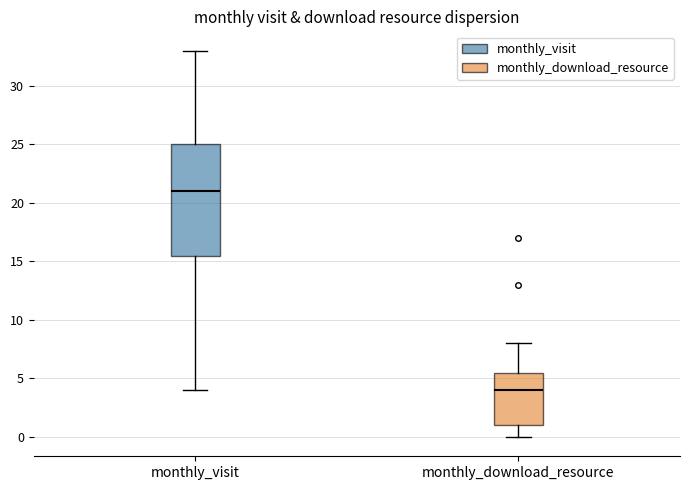

Reading left to right, read every box against the y-axis: the position of its median line, the range the box covers, and the ends of its whiskers. The values are not printed on the chart, so give them approximately, as read against the axis.

monthly_visit: median 21.0, box 15.5 to 25.0, whiskers 4.0 to 33.0
monthly_download_resource: median 4.0, box 1.0 to 5.5, whiskers 0.0 to 8.0